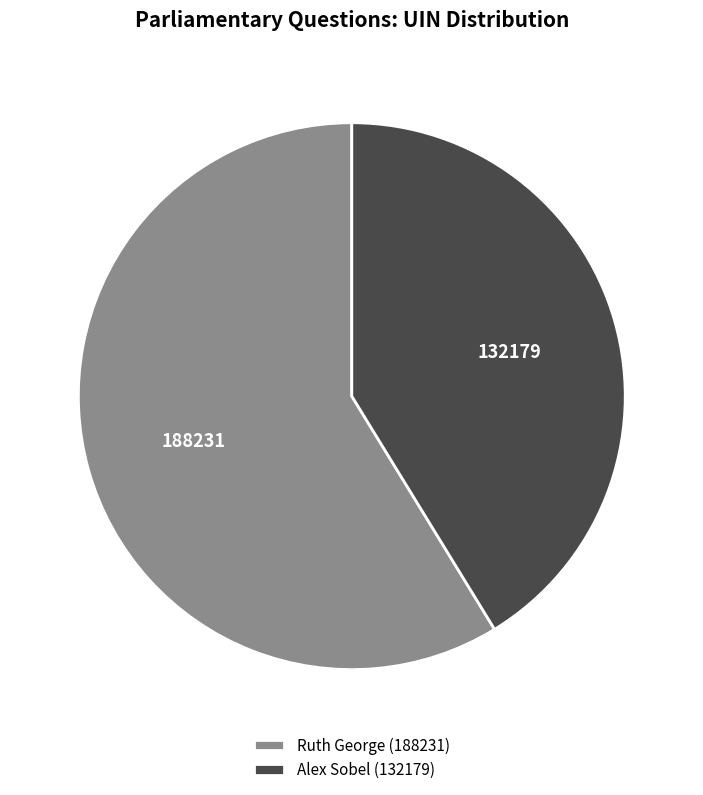

How many segments does this pie chart have?

2